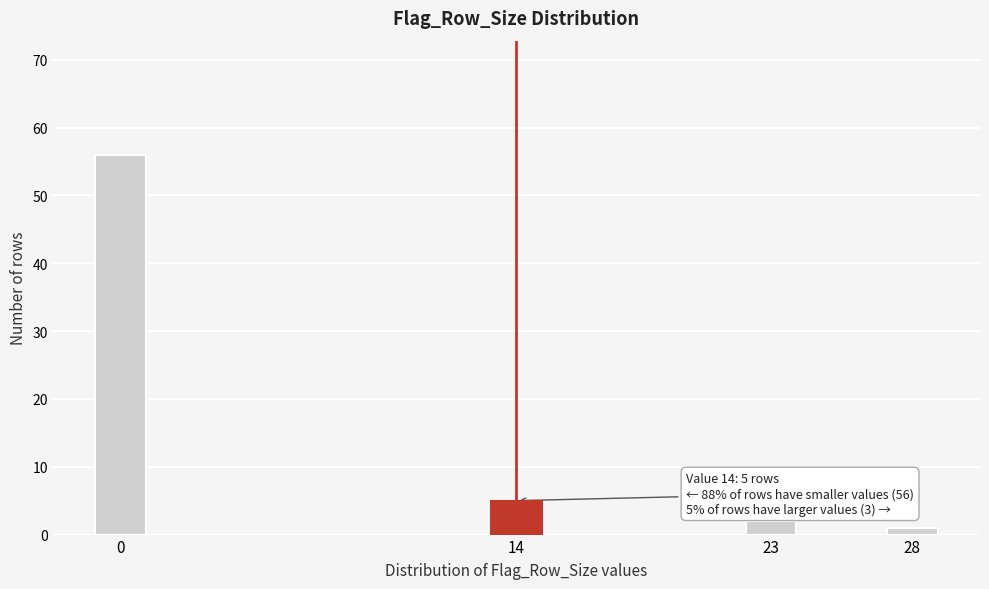

Reading left to right, list all the values displayed in this chart.

0=56	14=5	23=2	28=1